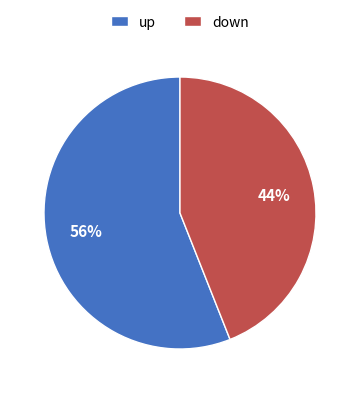

To the nearest percent, what portion does down represent?

44%